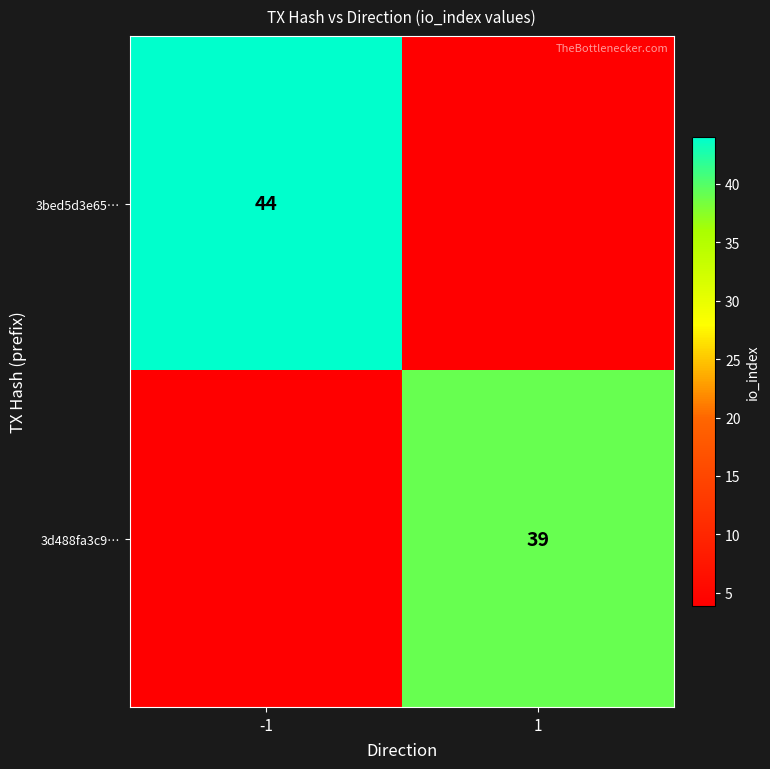

What is the difference between the 3bed5d3e65… values at 1 and -1?

40.1